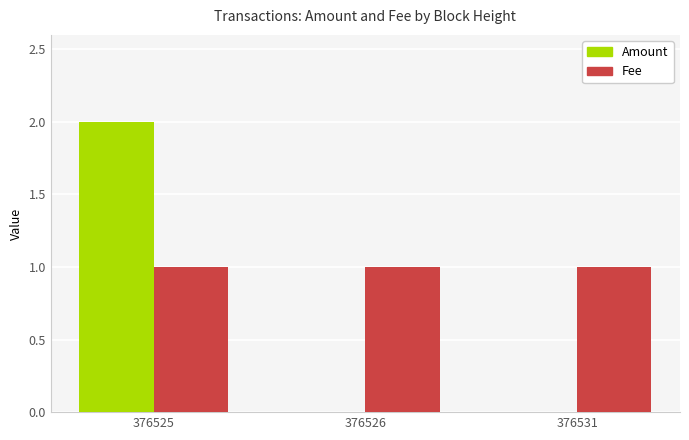

At which category is the sum across all series the highest?

376525